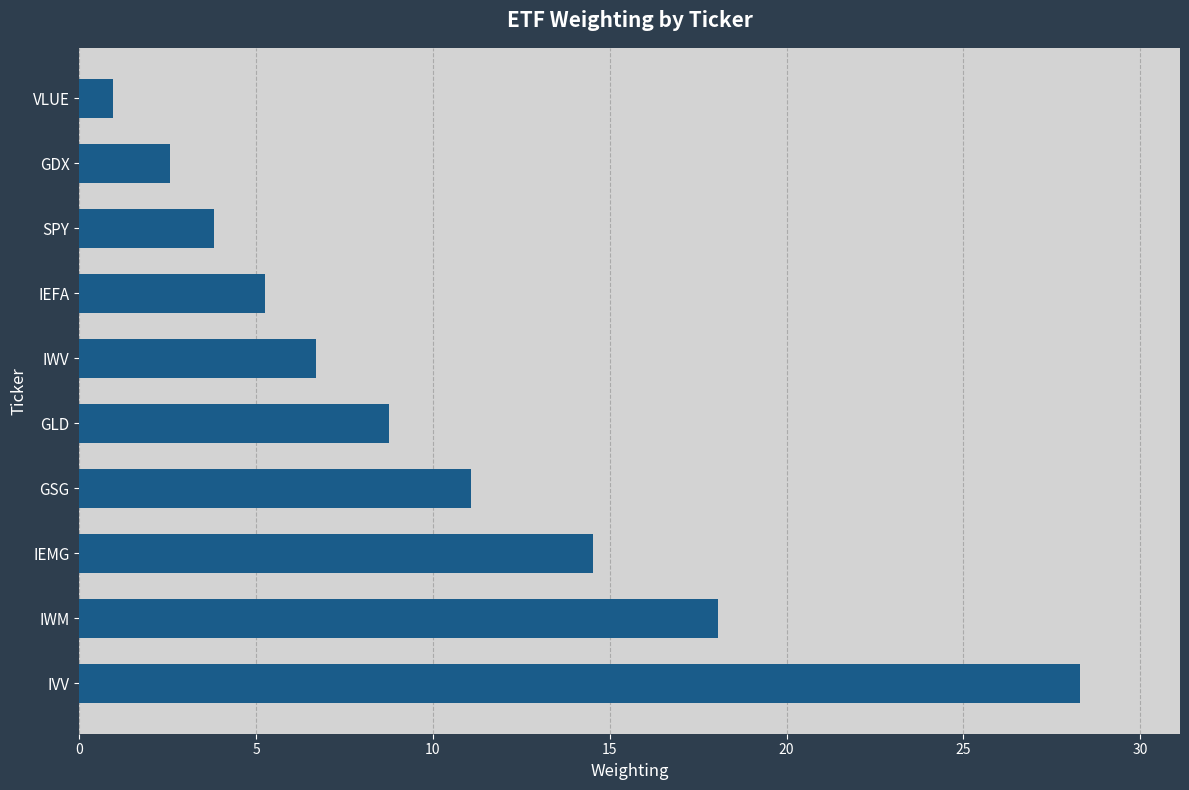

List the labels in order of value, smallest first.

VLUE, GDX, SPY, IEFA, IWV, GLD, GSG, IEMG, IWM, IVV